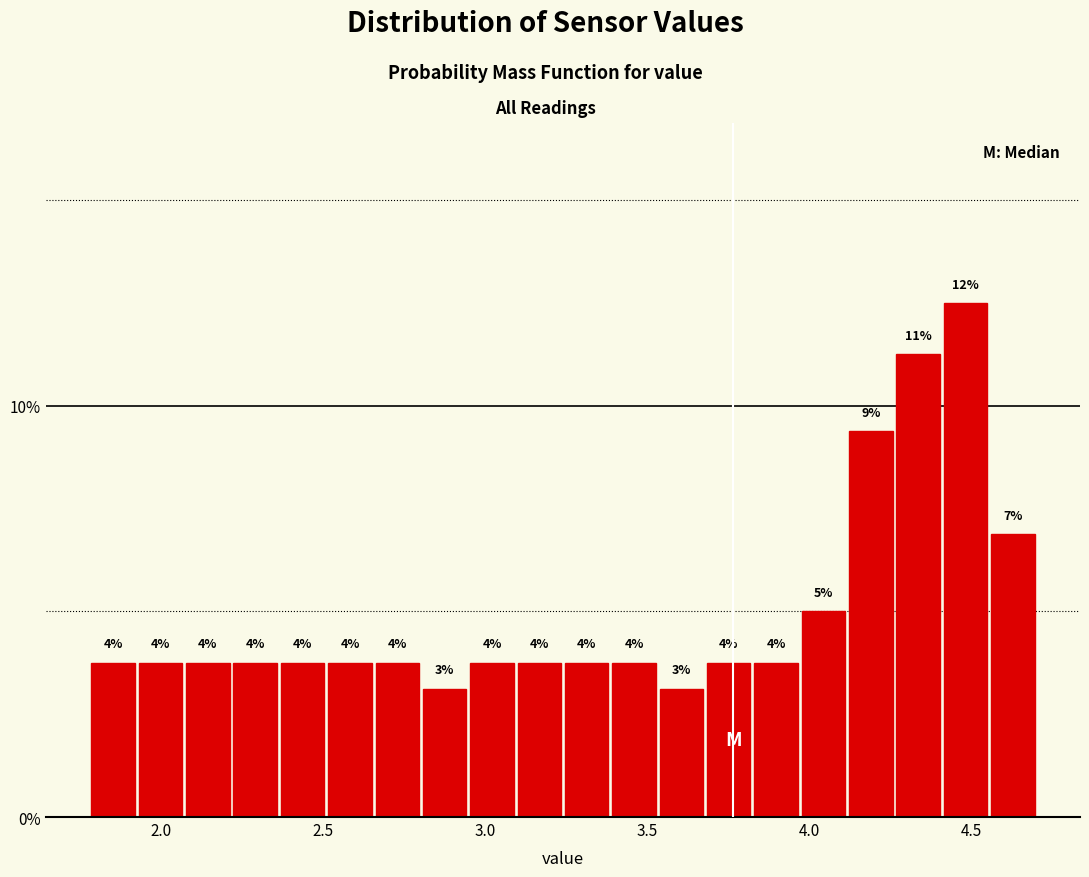

Around what value on the x-axis is the tallest bar? Give the approximate position of its centre, as read against the axis.

4.50